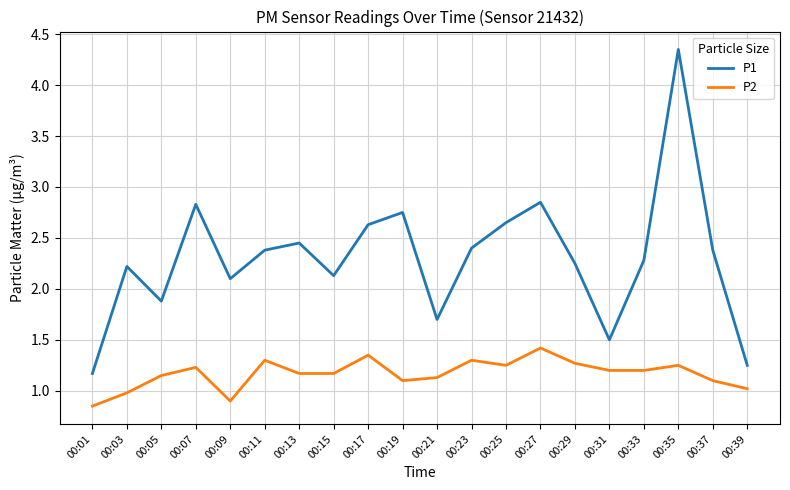

Which series changed the most between 00:13 and 00:39?

P1